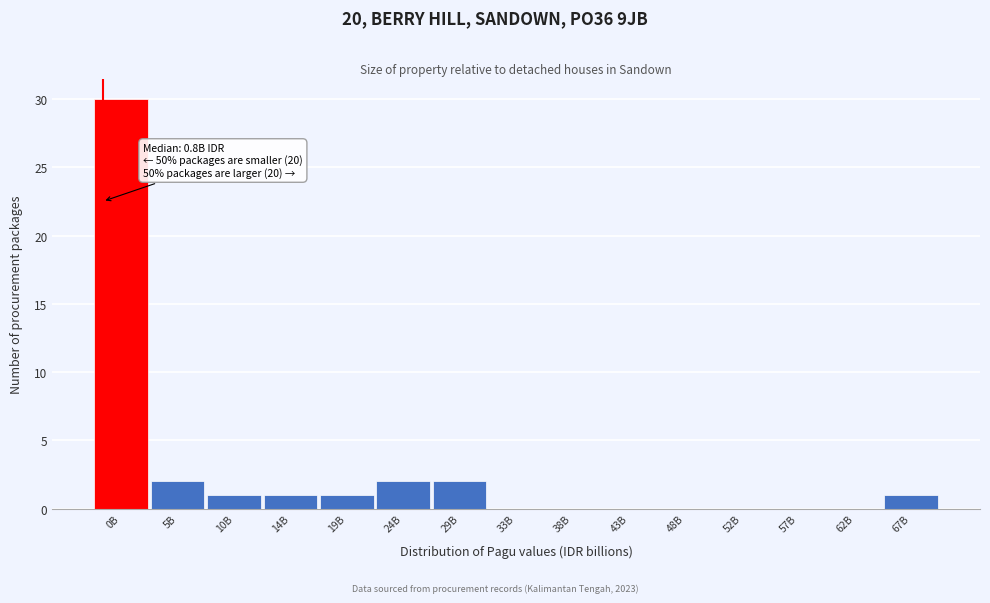

Reading left to right, what are all the values shown in this chart?

0B=30	5B=2	10B=1	14B=1	19B=1	24B=2	29B=2	33B=0	38B=0	43B=0	48B=0	52B=0	57B=0	62B=0	67B=1